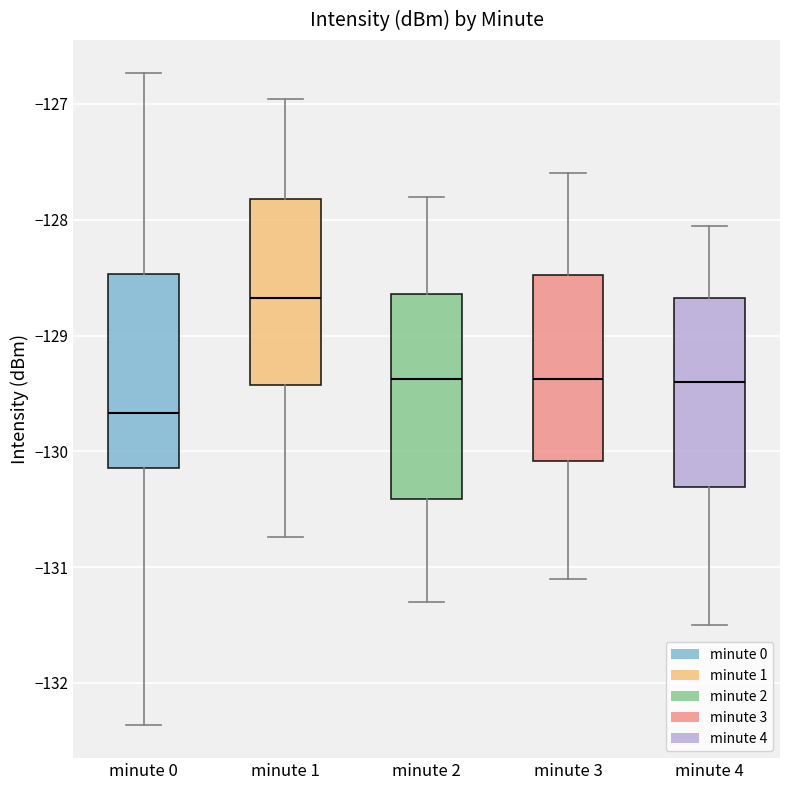

Reading left to right, read every box against the y-axis: the position of its median line, the range the box covers, and the ends of its whiskers. The values are not printed on the chart, so give them approximately, as read against the axis.

minute 0: median -129.7, box -130.1 to -128.5, whiskers -132.4 to -126.7
minute 1: median -128.7, box -129.4 to -127.8, whiskers -130.7 to -127.0
minute 2: median -129.4, box -130.4 to -128.6, whiskers -131.3 to -127.8
minute 3: median -129.4, box -130.1 to -128.5, whiskers -131.1 to -127.6
minute 4: median -129.4, box -130.3 to -128.7, whiskers -131.5 to -128.0